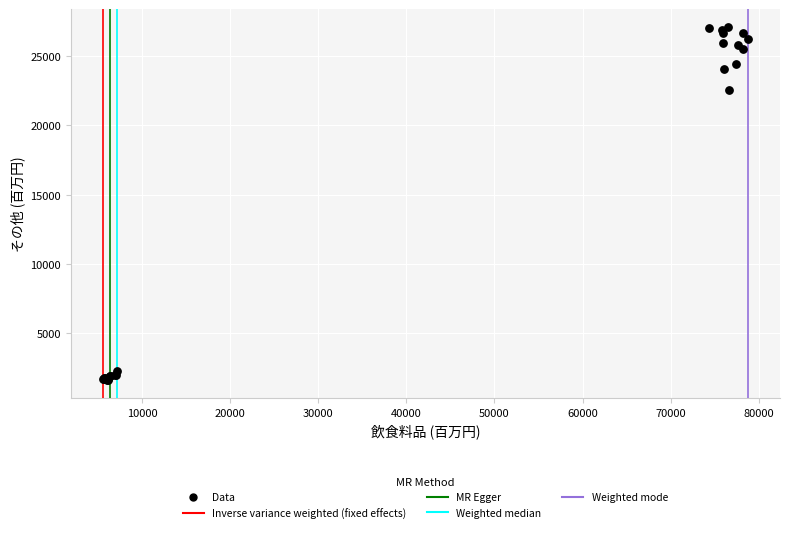

What Y value in the scatter plot is closest to 14361?

22540